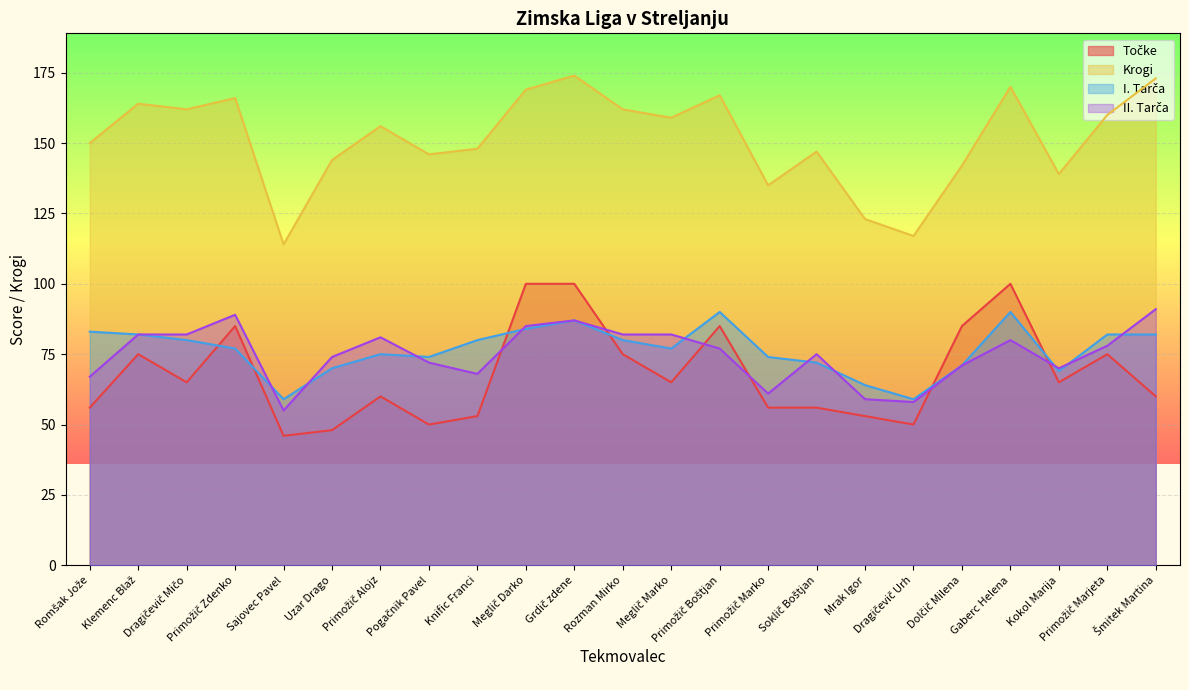

At which label does I. Tarča first exceed 77?

Romšak Jože